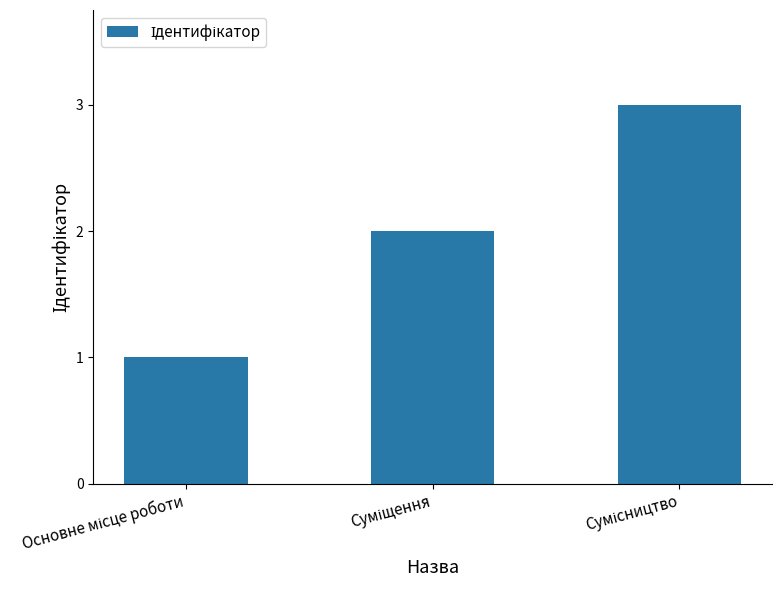

Count the values in the range 1 to 3.

3